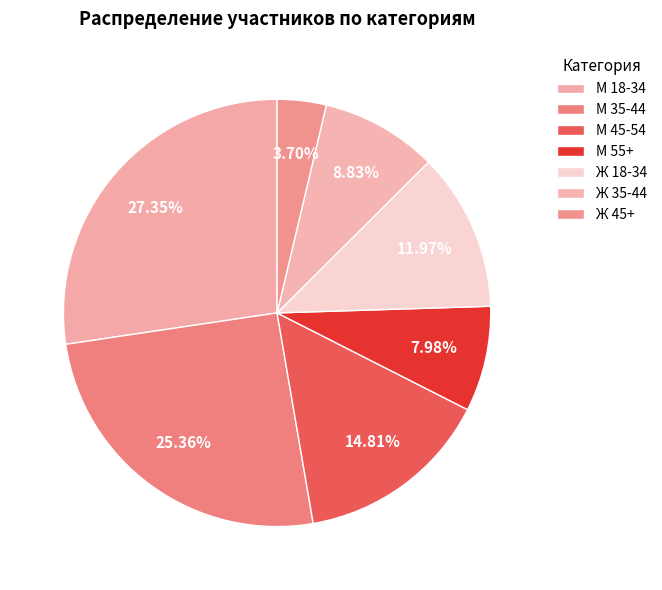

Rank the categories by value from lowest to highest.

Ж 45+, М 55+, Ж 35-44, Ж 18-34, М 45-54, М 35-44, М 18-34